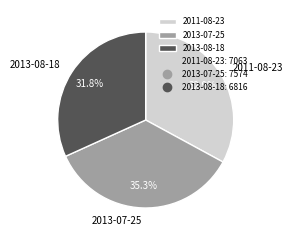

Does 2011-08-23 represent more than half of the total?

No